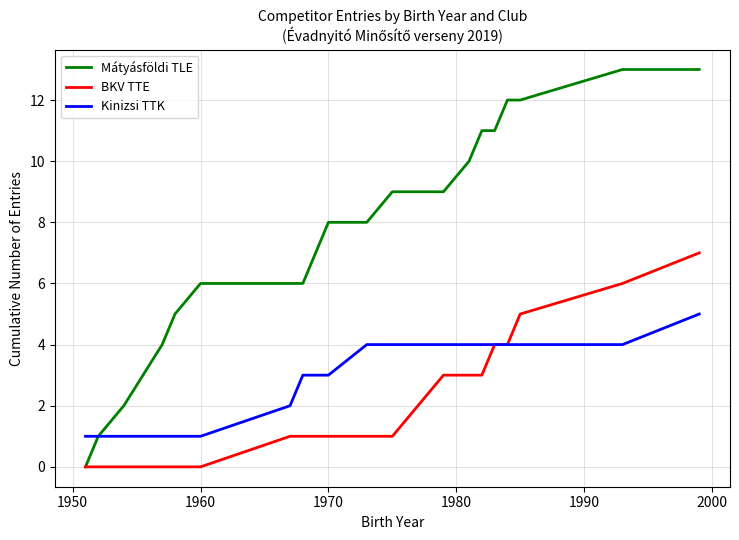

List the series in order of their overall mean, highest first.

Mátyásföldi TLE, Kinizsi TTK, BKV TTE